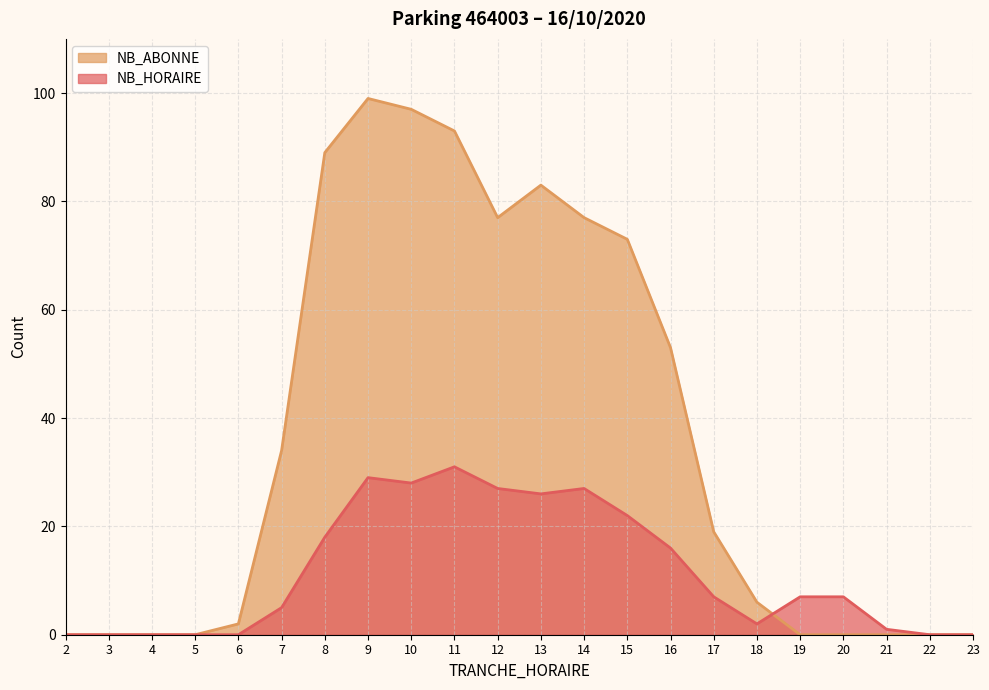

Between which two adjacent categories do NB_HORAIRE and NB_ABONNE first intersect?

18 and 19